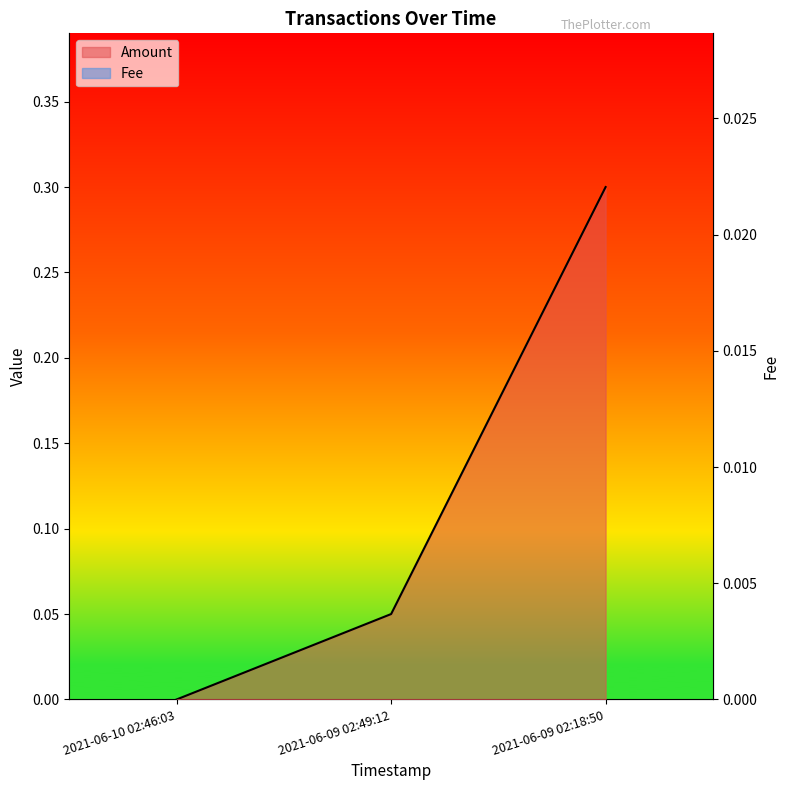

How many values in the Amount series exceed 0?

2